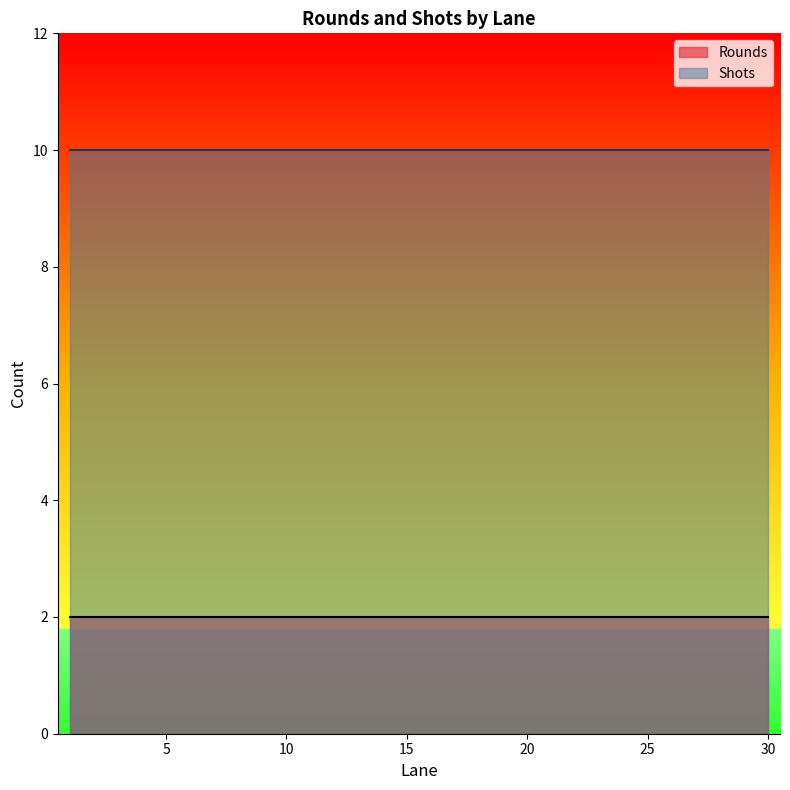

What is the maximum value for Shots?

10